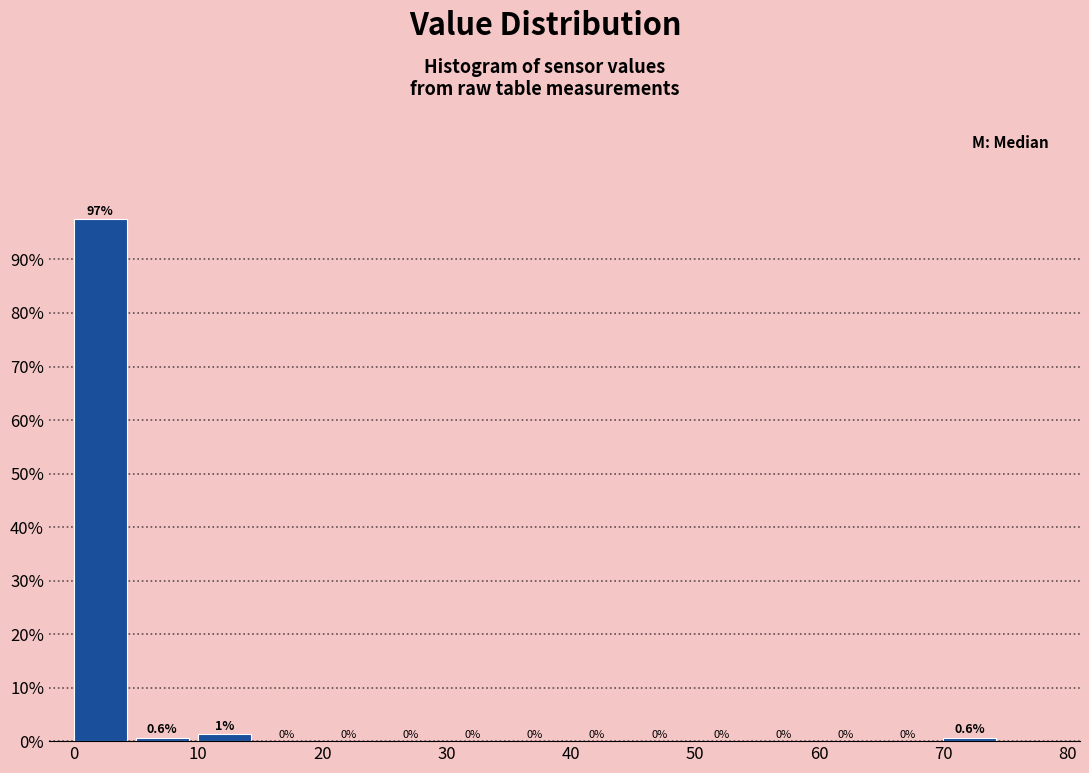

Which range on the x-axis has the tallest bar?

0 to 5